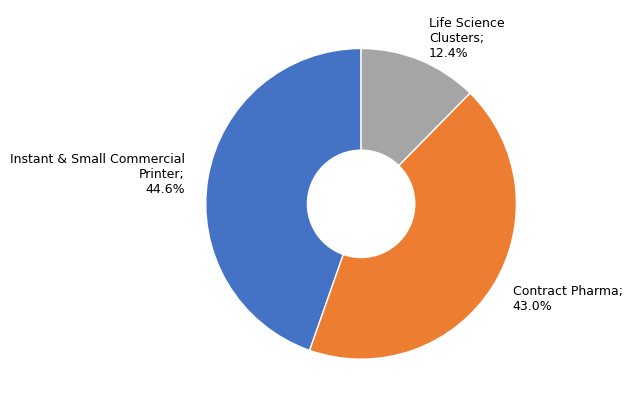

Does any single category account for the majority?

No